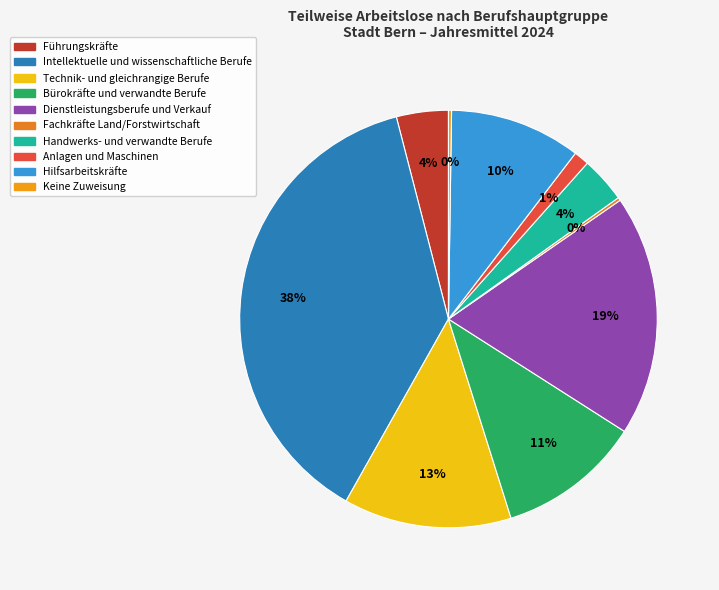

True or false: Handwerks- und verwandte Berufe accounts for 4% of the total.

True